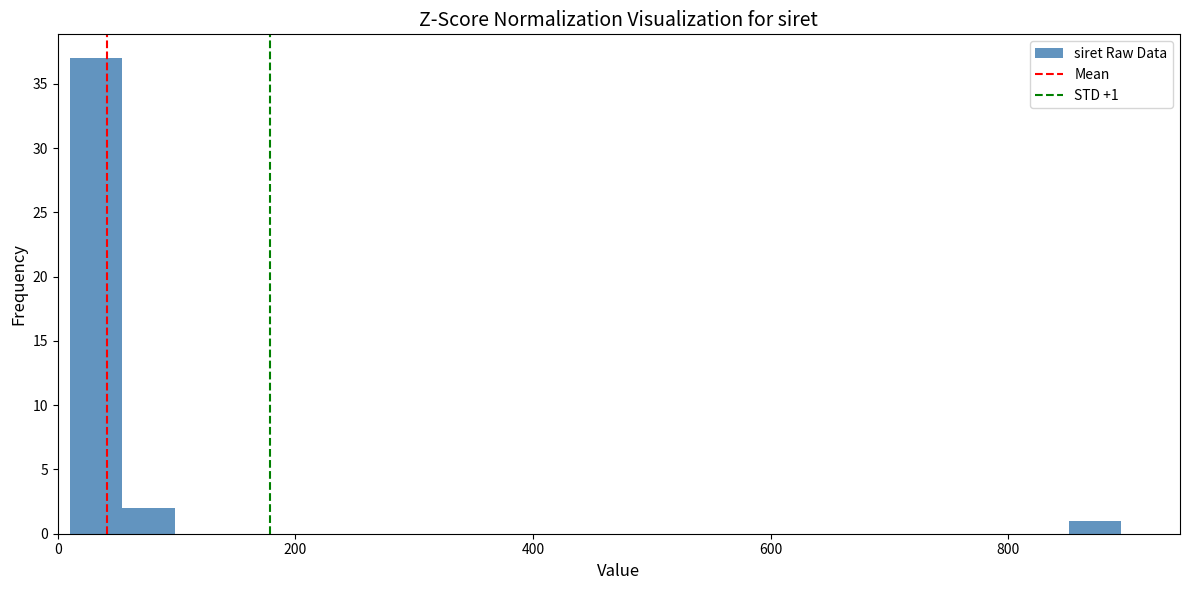

Read against the x-axis, roughly where is the centre of the tallest bar?

40